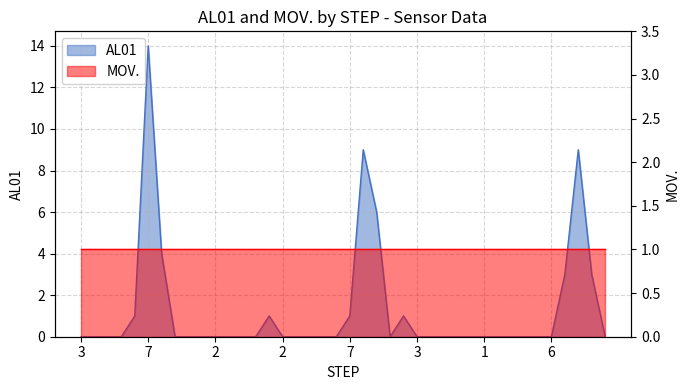

At which category does the chart reach its peak across all series?

7